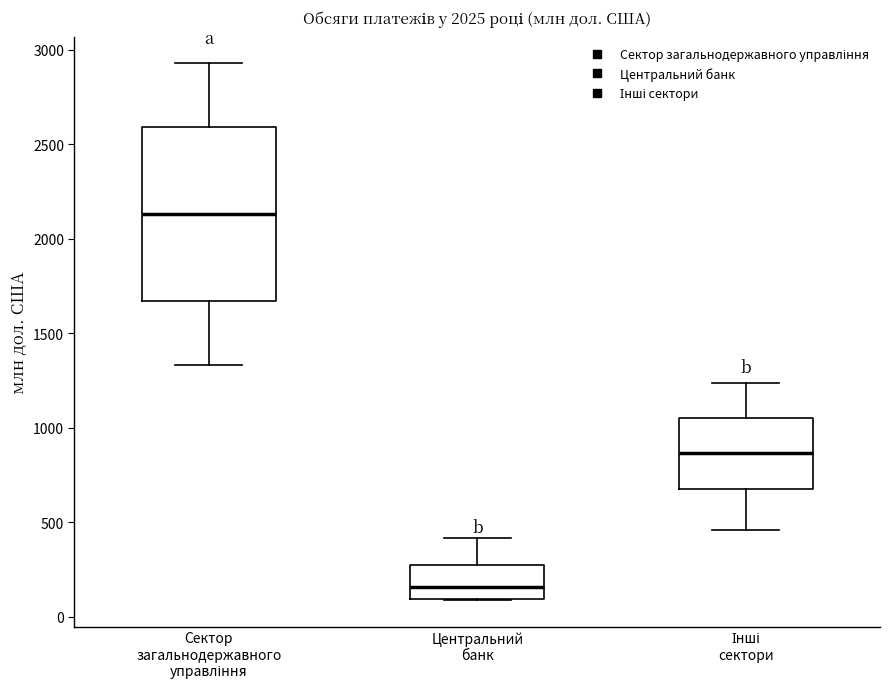

Reading left to right, transcribe this box plot: for each box, give where its median line is, the range the box spans, and where its two whiskers end, as read against the y-axis. The values are not printed on the chart, so give them approximately, as read against the axis.

Сектор загальнодержавного управління: median 2150, box 1650 to 2600, whiskers 1350 to 2950
Центральний банк: median 150, box 100 to 250, whiskers 100 to 400
Інші сектори: median 850, box 700 to 1050, whiskers 450 to 1250